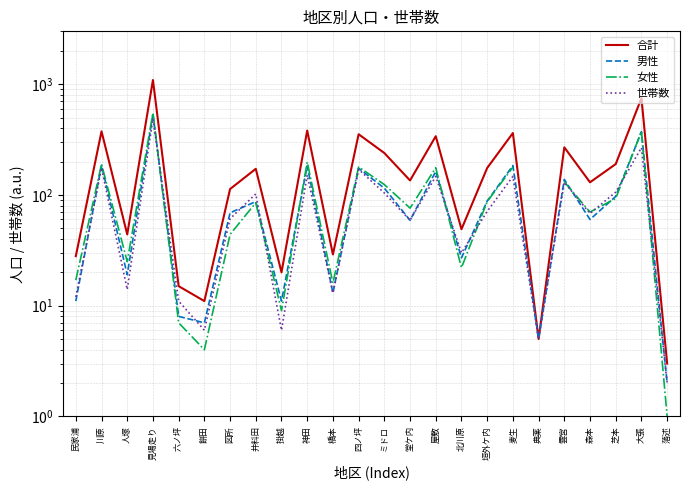

At how many categories does at least one series exceed 907?

1